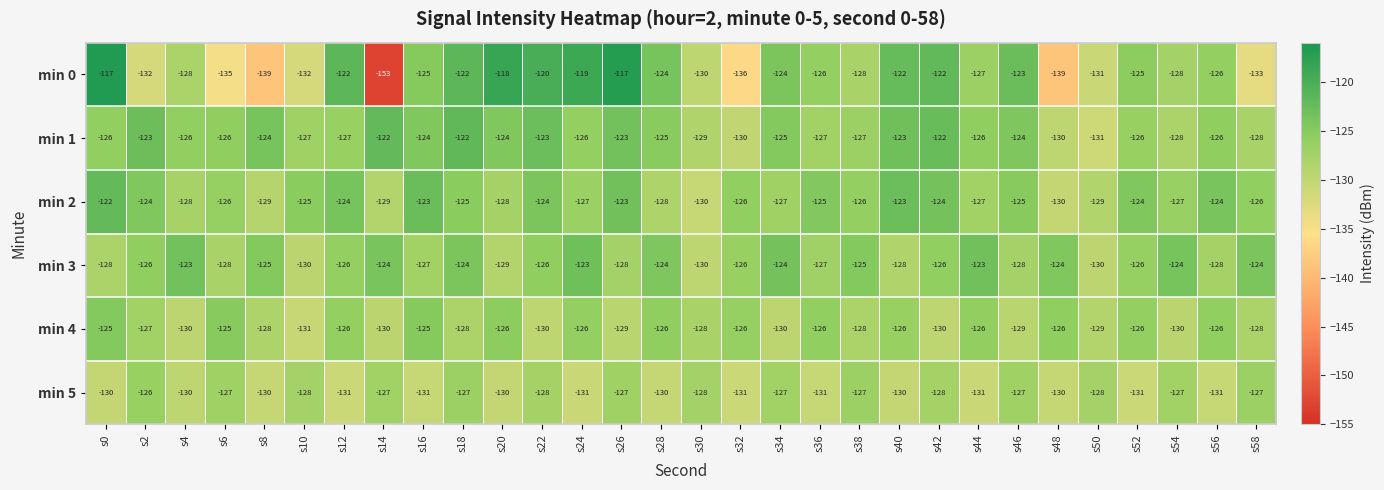

Is it true that min 1 equals -126 at s4?

True